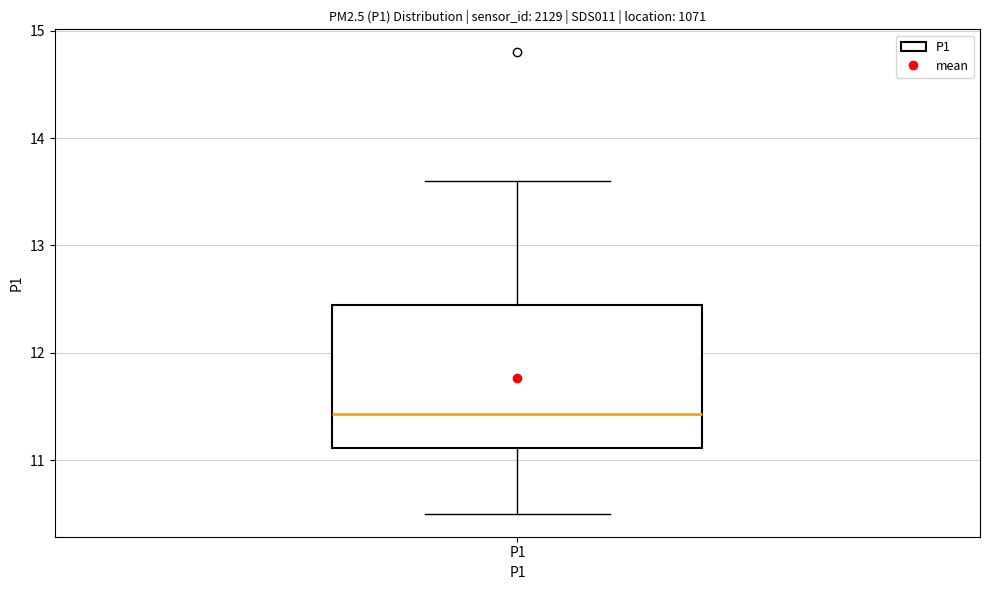

Where is the lower edge of the box for P1 on the y-axis? The values are not printed on the chart, so give them approximately, as read against the axis.

11.1